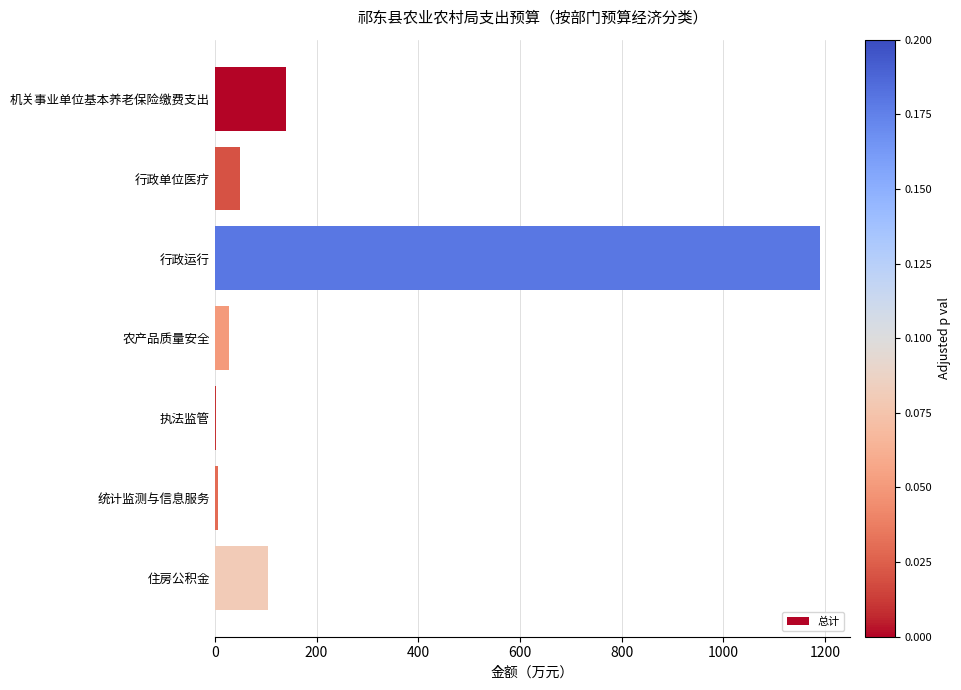

Is it true that the value at 行政单位医疗 is 50.4?

True